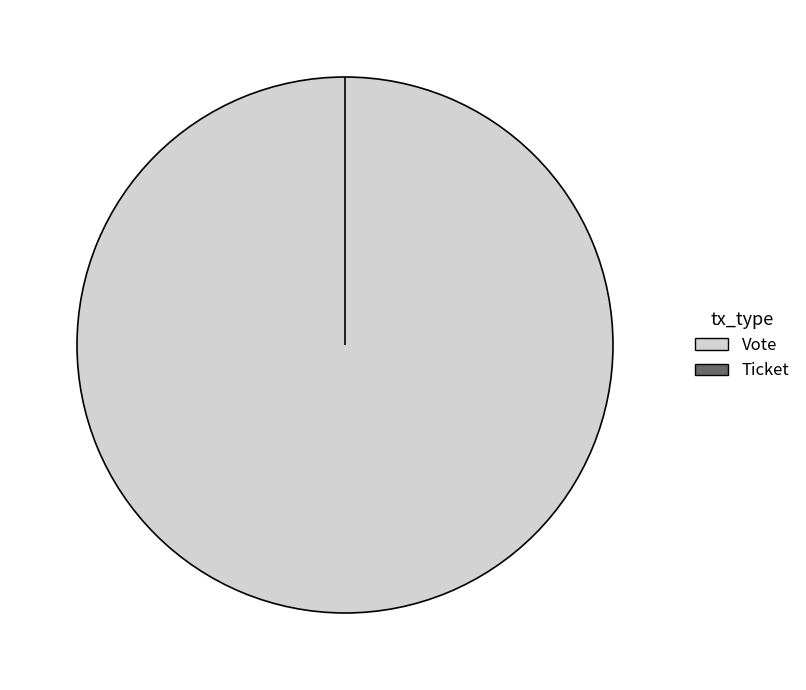

To the nearest percent, what is the combined percentage of Vote and Ticket?

100%